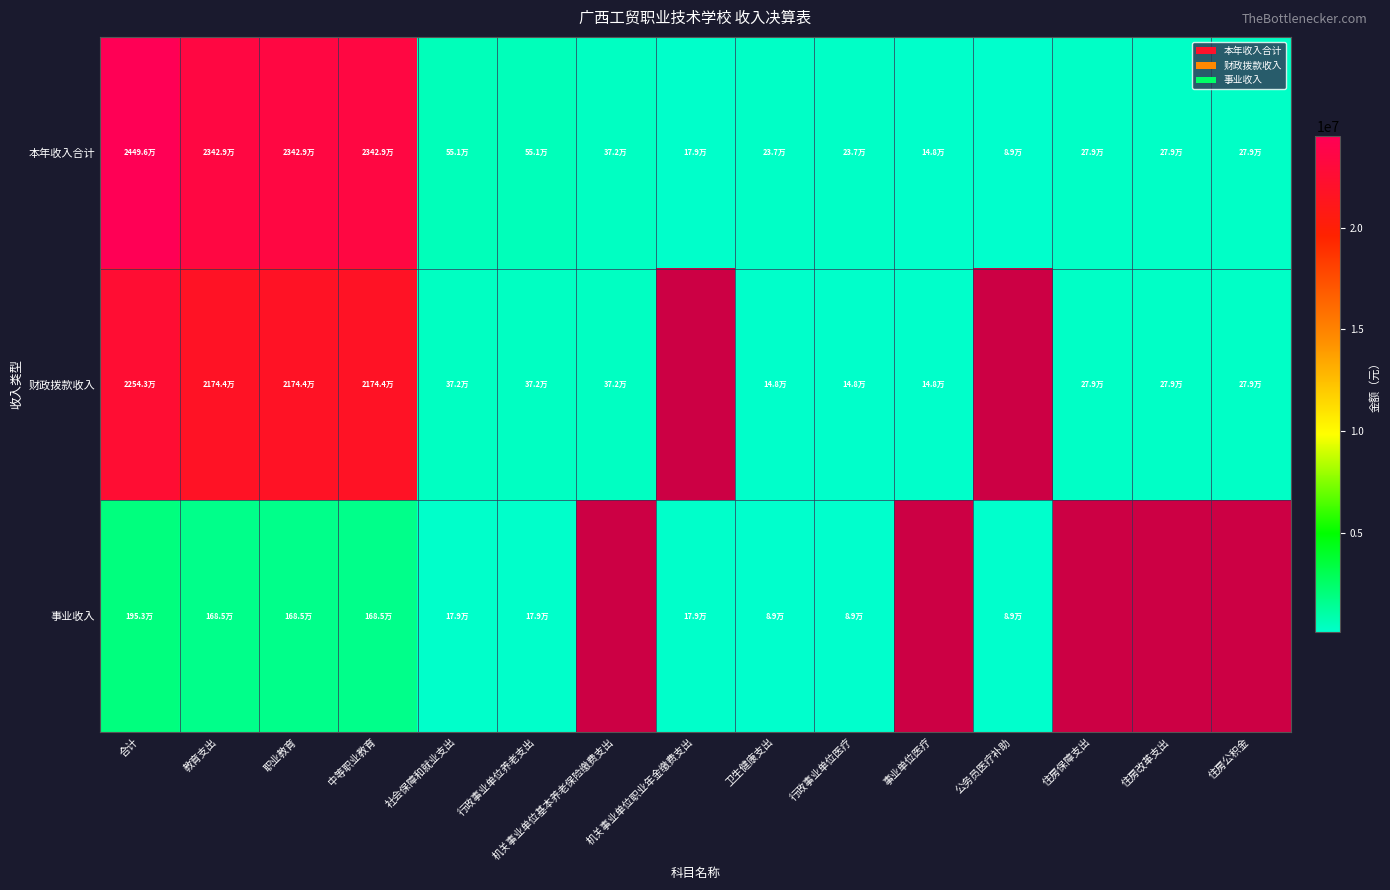

Which category has the highest value in the 本年收入合计 series?

合计